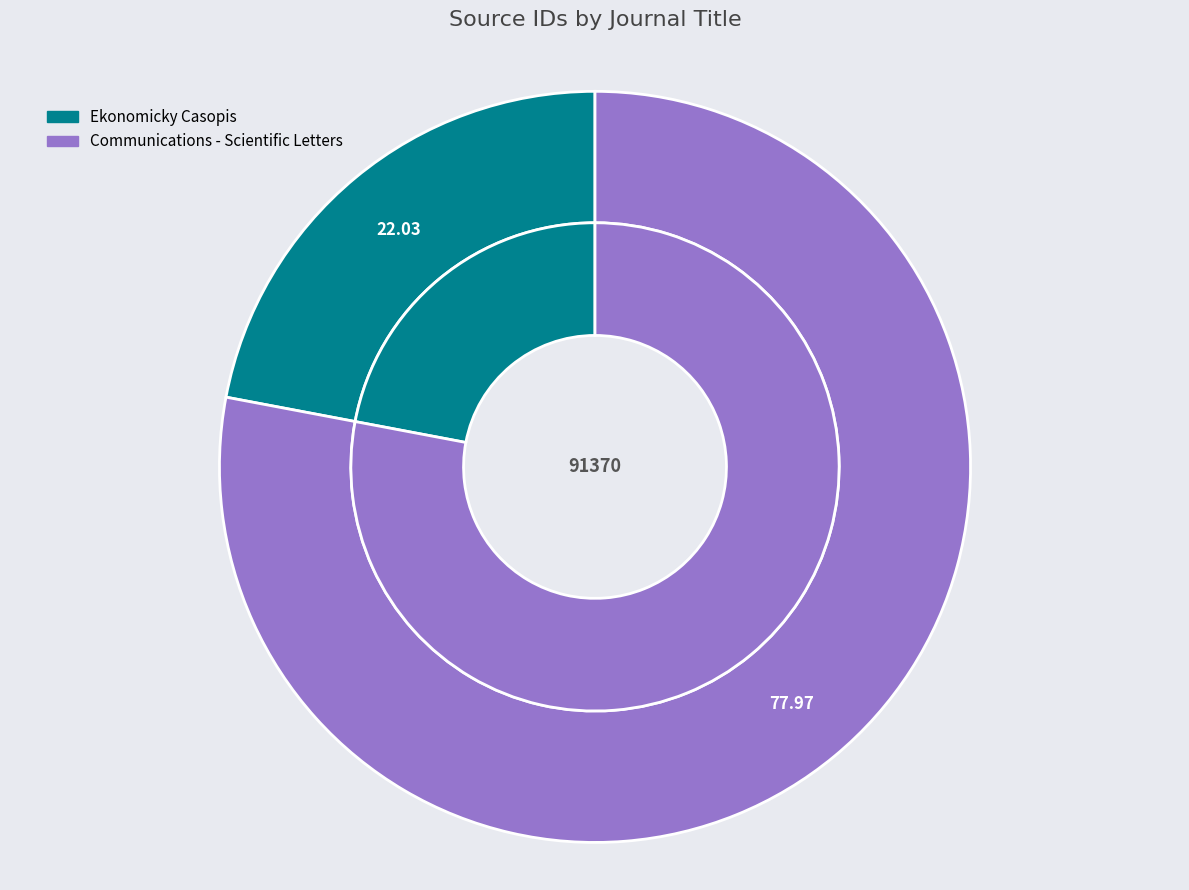

Is the sum of Ekonomicky Casopis and Communications - Scientific Letters greater than half?

Yes